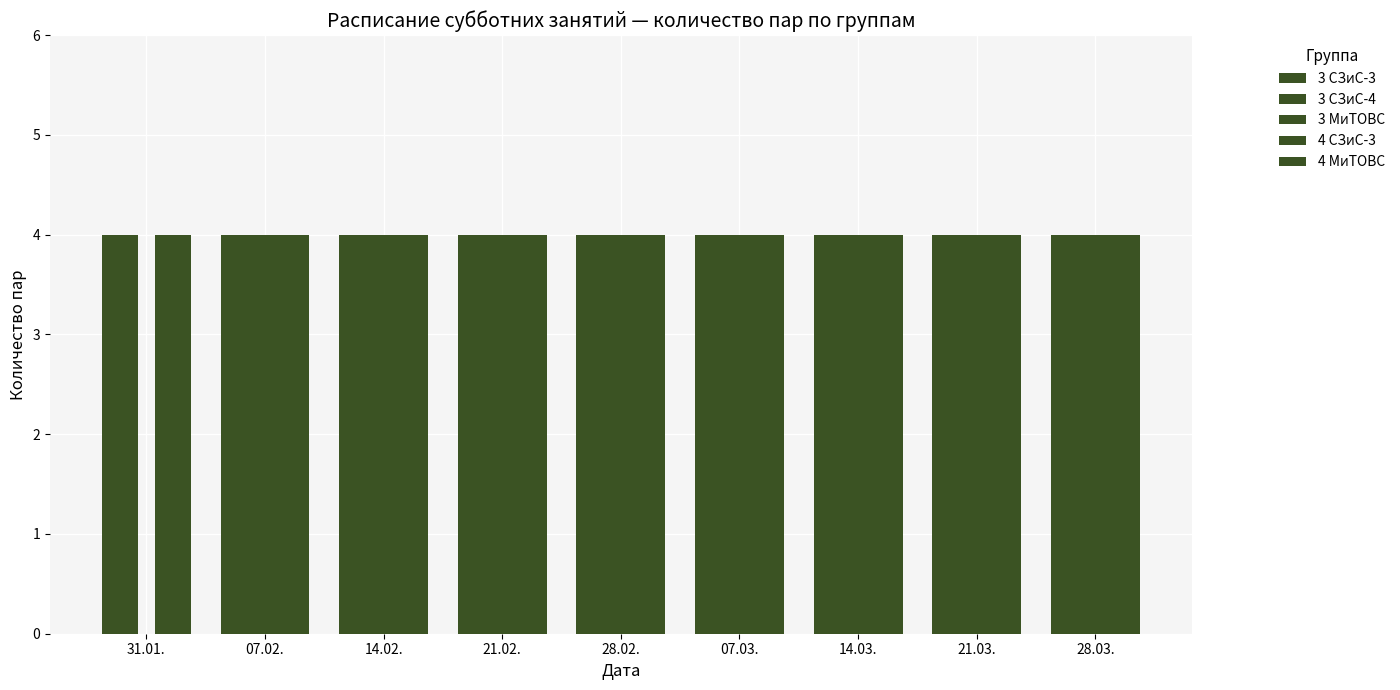

How many positive values does the 3 МиТОВС series have?

8